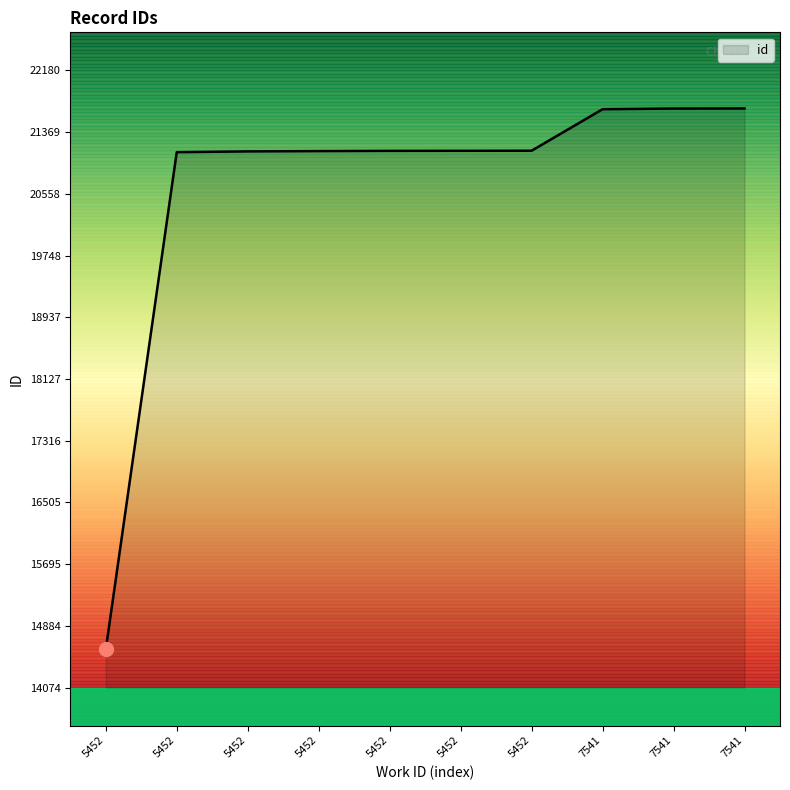

How many lines are shown in the chart?

1